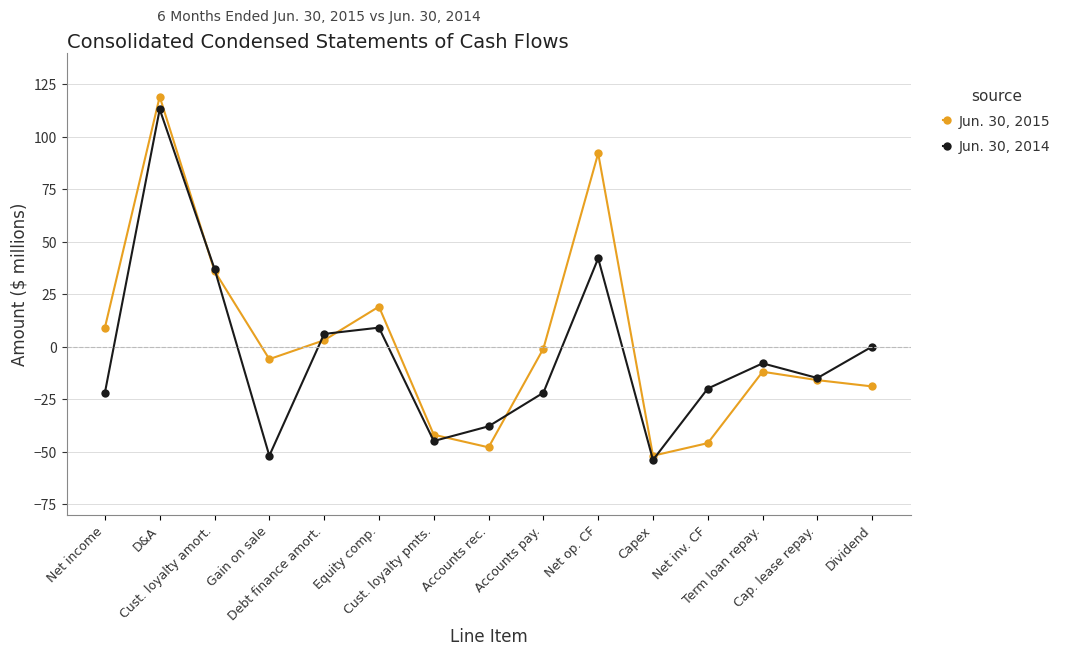

What is the difference between the second highest and minimum values in the Jun. 30, 2014 series?

96